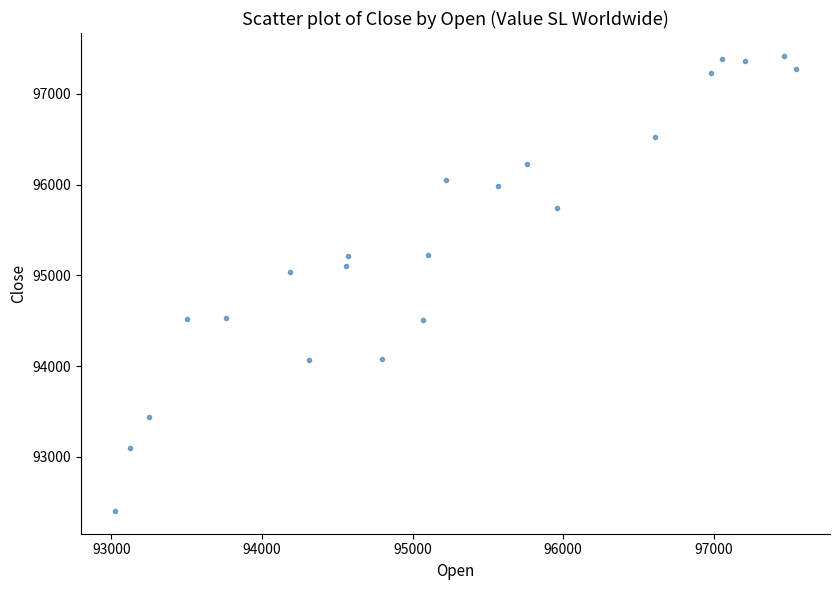

What is the range of Y values (max minus min)?

5018